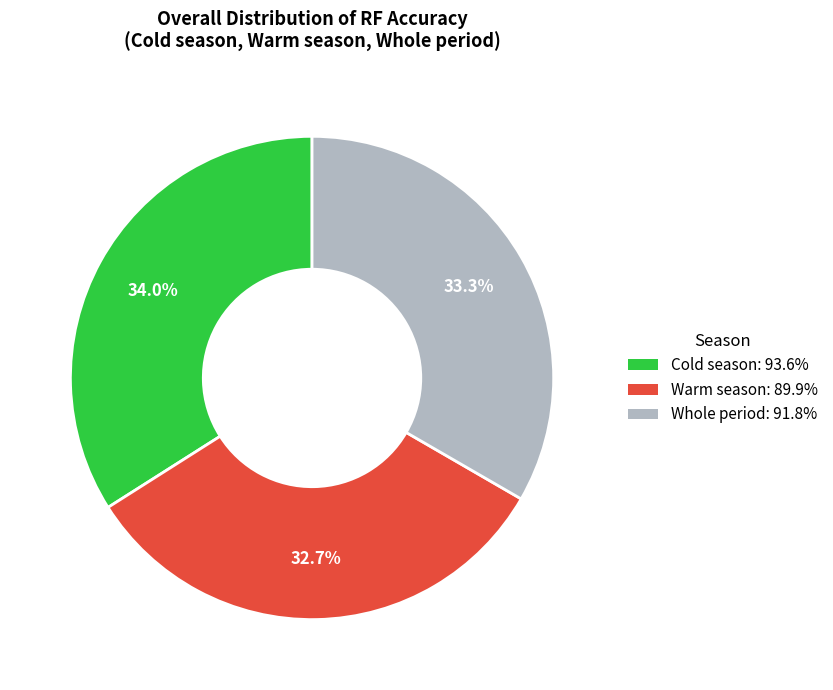

To the nearest percent, what is the difference between the Cold season and Warm season slice percentages?

1%